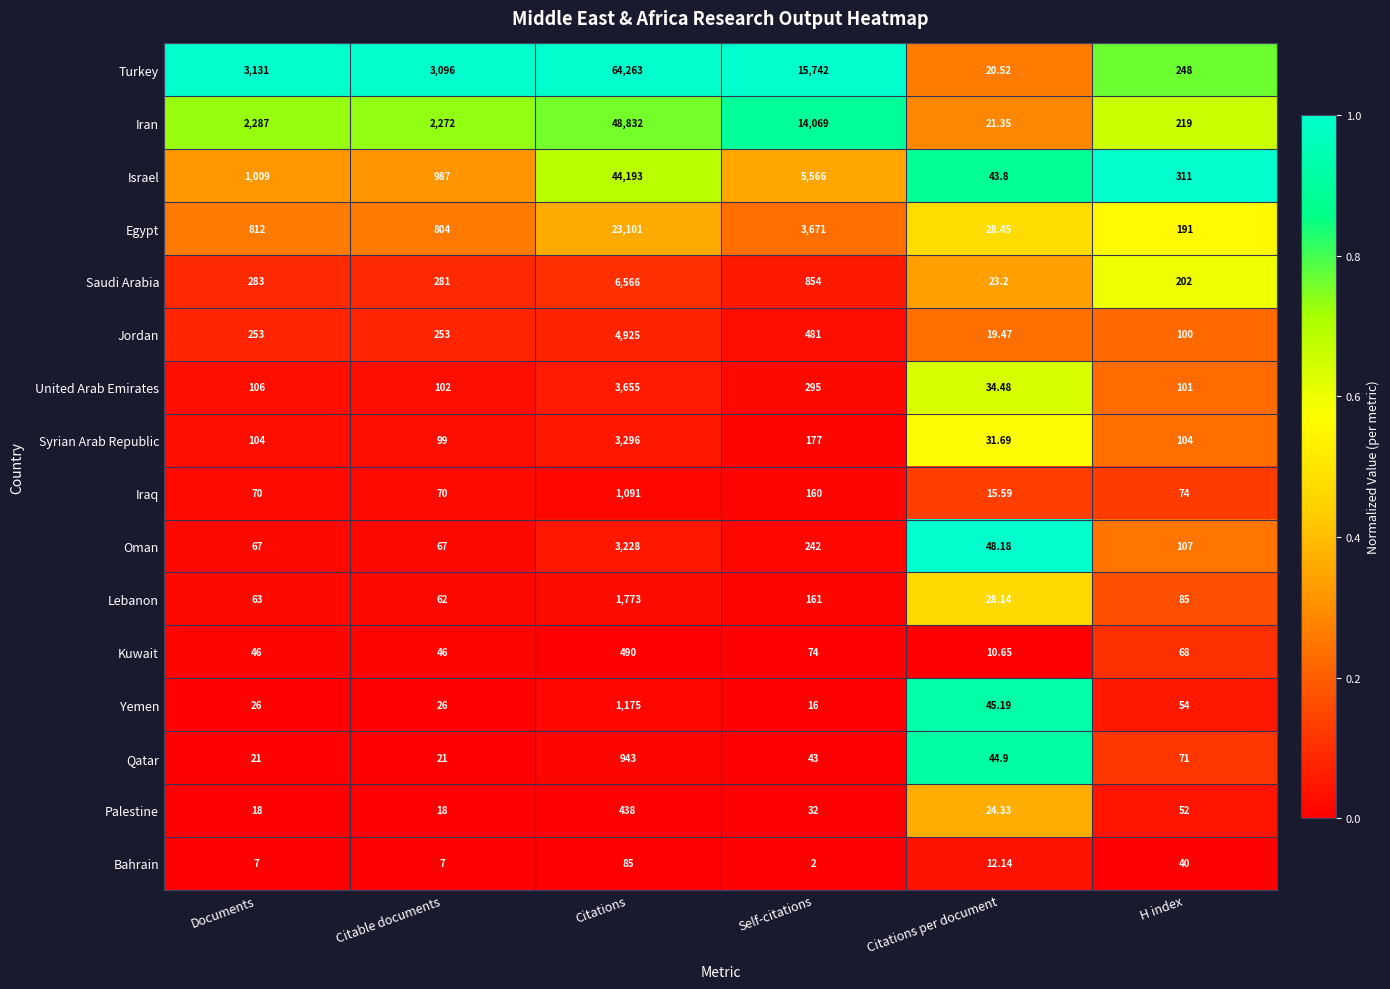

List the labels in order of Israel value, smallest first.

Citations per document, H index, Citable documents, Documents, Self-citations, Citations